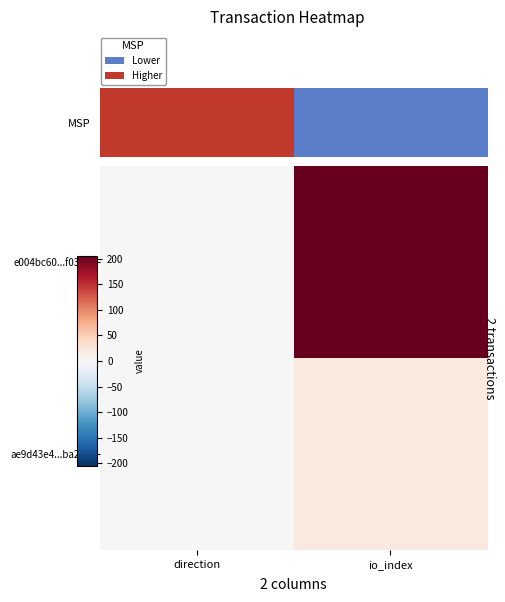

Rank the series at direction from highest to lowest value.

ae9d43e4...ba221, e004bc60...f03ec